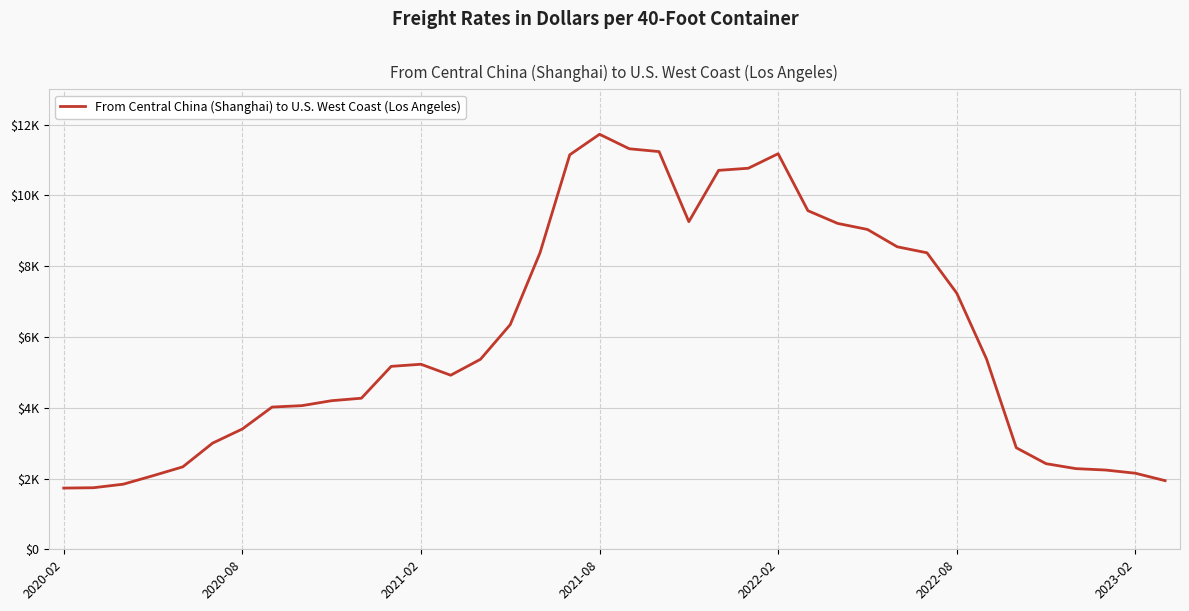

Where is the first local maximum?

2021-02